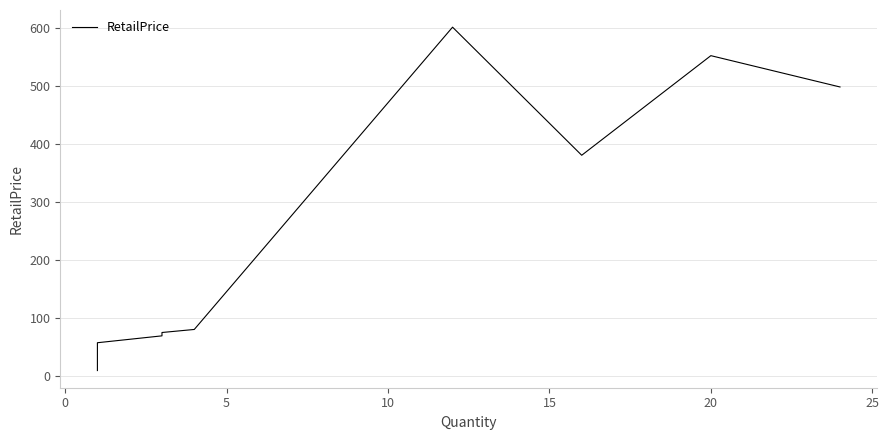

What is the difference between the maximum and minimum values?

592.4